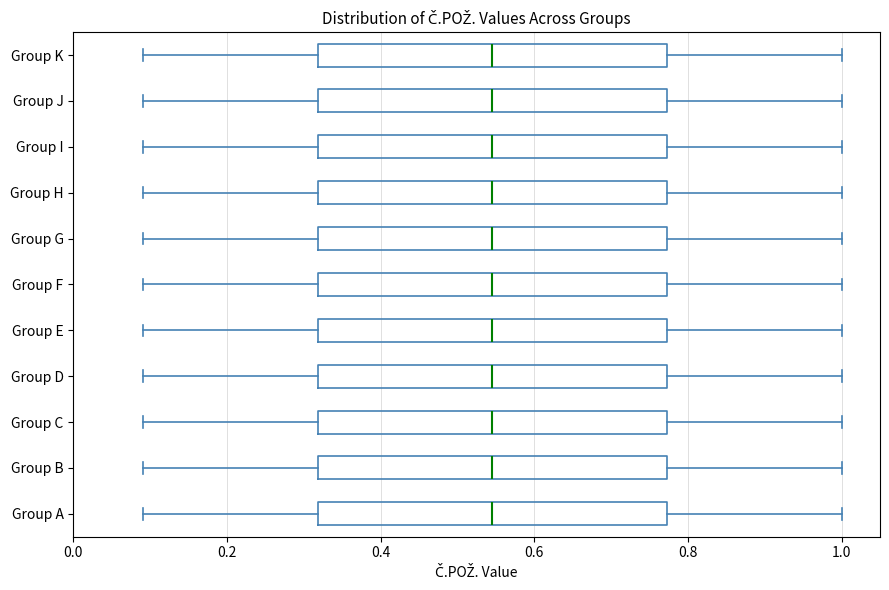

Reading bottom to top, transcribe this box plot: for each box, give where its median line is, the range the box spans, and where its two whiskers end, as read against the x-axis. The values are not printed on the chart, so give them approximately, as read against the axis.

Group A: median 0.54, box 0.32 to 0.78, whiskers 0.10 to 1.00
Group B: median 0.54, box 0.32 to 0.78, whiskers 0.10 to 1.00
Group C: median 0.54, box 0.32 to 0.78, whiskers 0.10 to 1.00
Group D: median 0.54, box 0.32 to 0.78, whiskers 0.10 to 1.00
Group E: median 0.54, box 0.32 to 0.78, whiskers 0.10 to 1.00
Group F: median 0.54, box 0.32 to 0.78, whiskers 0.10 to 1.00
Group G: median 0.54, box 0.32 to 0.78, whiskers 0.10 to 1.00
Group H: median 0.54, box 0.32 to 0.78, whiskers 0.10 to 1.00
Group I: median 0.54, box 0.32 to 0.78, whiskers 0.10 to 1.00
Group J: median 0.54, box 0.32 to 0.78, whiskers 0.10 to 1.00
Group K: median 0.54, box 0.32 to 0.78, whiskers 0.10 to 1.00